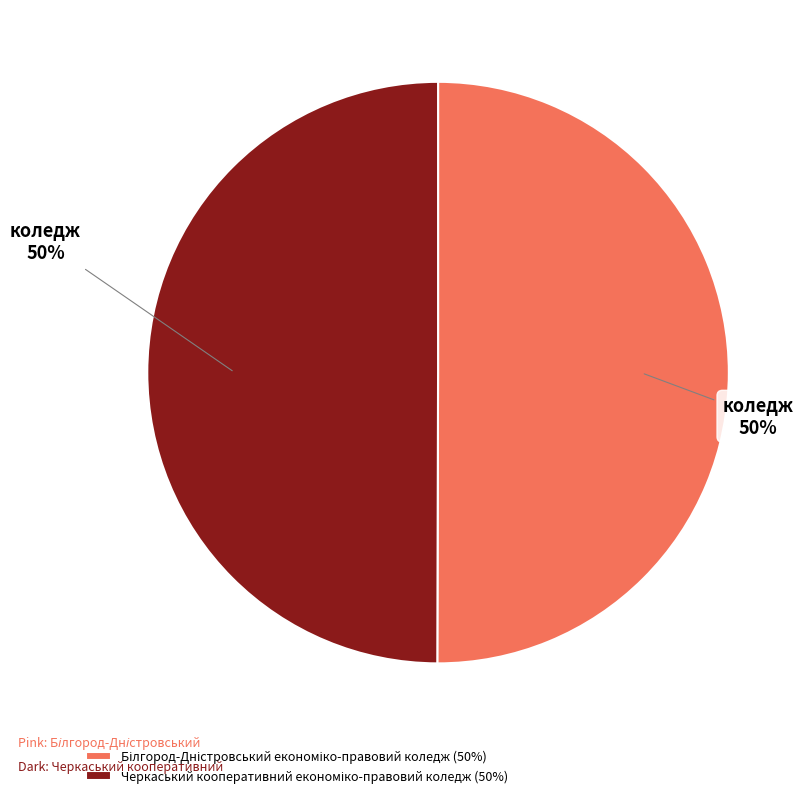

To the nearest percent, what is the average slice percentage?

50%